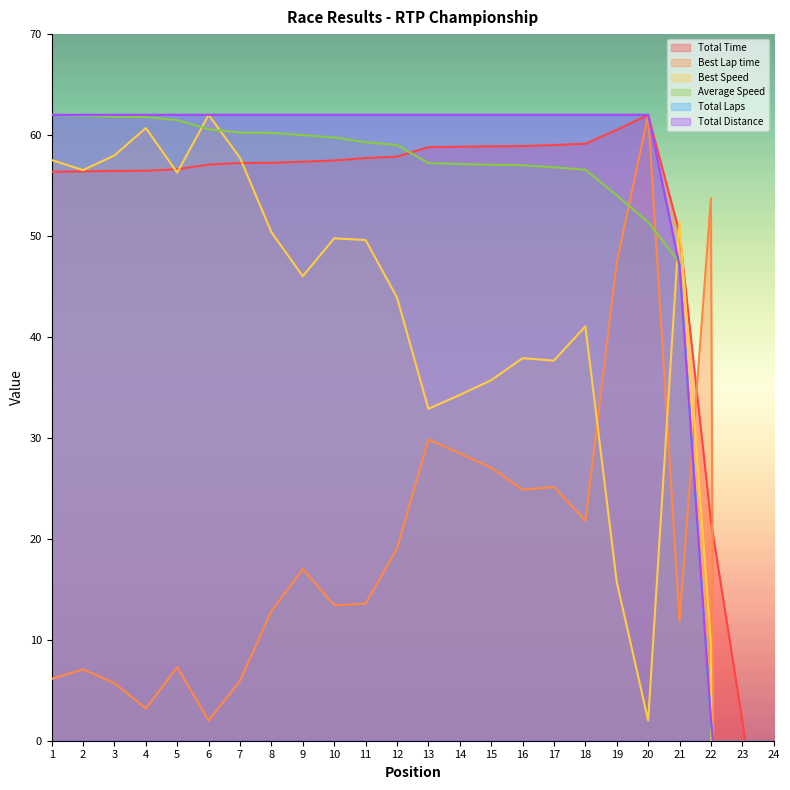

Between 1 and 7, which is larger?

7